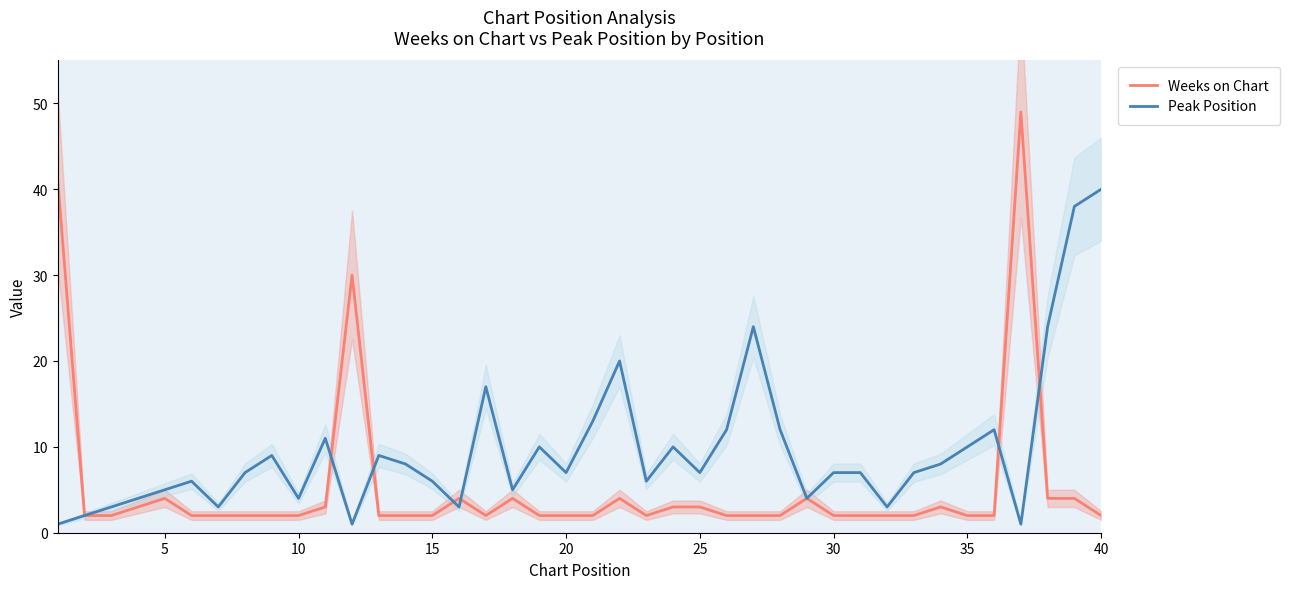

Reading left to right, list all the values displayed in this chart.

Weeks on Chart: 41	2	2	3	4	2	2	2	2	2	3	30	2	2	2	4	2	4	2	2	2	4	2	3	3	2	2	2	4	2	2	2	2	3	2	2	49	4	4	2
Peak Position: 1	2	3	4	5	6	3	7	9	4	11	1	9	8	6	3	17	5	10	7	13	20	6	10	7	12	24	12	4	7	7	3	7	8	10	12	1	24	38	40